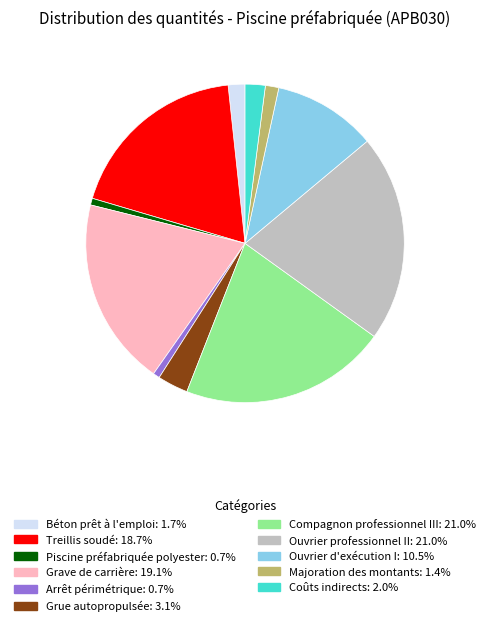

Do Ouvrier d'exécution I and Arrêt périmétrique together represent more than half of the pie?

No